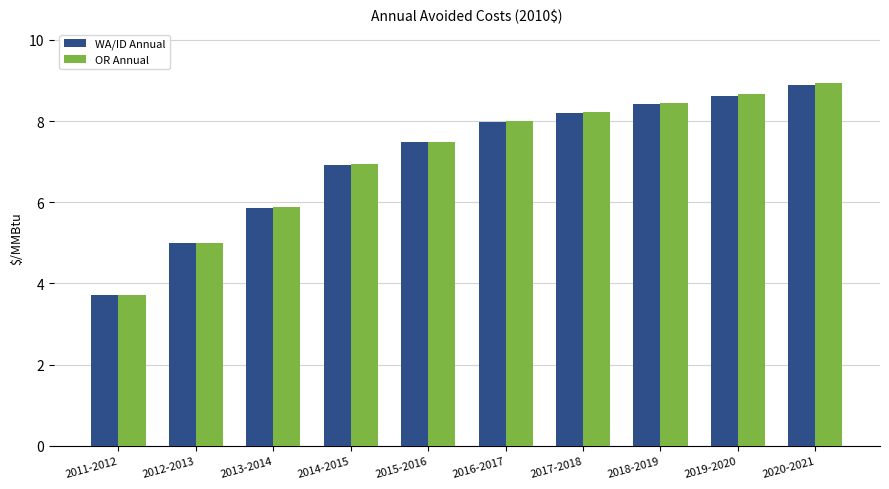

The WA/ID Annual series shows 6.9 at 2014-2015. True or false?

True